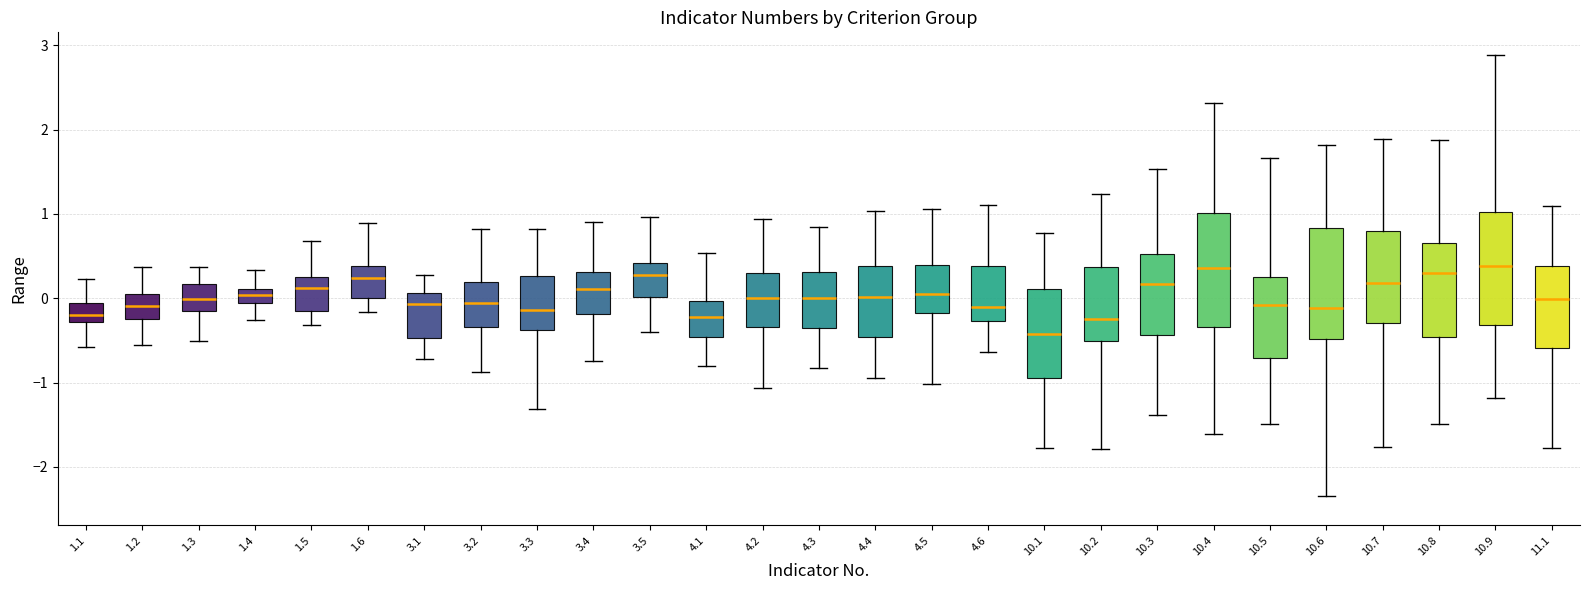

Reading left to right, transcribe this box plot: for each box, give where its median line is, the range the box spans, and where its two whiskers end, as read against the y-axis. The values are not printed on the chart, so give them approximately, as read against the axis.

1.1: median -0.2, box -0.3 to -0.1, whiskers -0.6 to 0.2
1.2: median -0.1, box -0.3 to 0.1, whiskers -0.6 to 0.4
1.3: median 0.0, box -0.1 to 0.2, whiskers -0.5 to 0.4
1.4: median 0.0, box -0.1 to 0.1, whiskers -0.3 to 0.3
1.5: median 0.1, box -0.2 to 0.2, whiskers -0.3 to 0.7
1.6: median 0.2, box 0.0 to 0.4, whiskers -0.2 to 0.9
3.1: median -0.1, box -0.5 to 0.1, whiskers -0.7 to 0.3
3.2: median -0.1, box -0.3 to 0.2, whiskers -0.9 to 0.8
3.3: median -0.1, box -0.4 to 0.3, whiskers -1.3 to 0.8
3.4: median 0.1, box -0.2 to 0.3, whiskers -0.8 to 0.9
3.5: median 0.3, box 0.0 to 0.4, whiskers -0.4 to 1.0
4.1: median -0.2, box -0.5 to 0.0, whiskers -0.8 to 0.5
4.2: median 0.0, box -0.3 to 0.3, whiskers -1.1 to 0.9
4.3: median 0.0, box -0.4 to 0.3, whiskers -0.8 to 0.8
4.4: median 0.0, box -0.5 to 0.4, whiskers -1.0 to 1.0
4.5: median 0.0, box -0.2 to 0.4, whiskers -1.0 to 1.1
4.6: median -0.1, box -0.3 to 0.4, whiskers -0.6 to 1.1
10.1: median -0.4, box -1.0 to 0.1, whiskers -1.8 to 0.8
10.2: median -0.2, box -0.5 to 0.4, whiskers -1.8 to 1.2
10.3: median 0.2, box -0.4 to 0.5, whiskers -1.4 to 1.5
10.4: median 0.4, box -0.3 to 1.0, whiskers -1.6 to 2.3
10.5: median -0.1, box -0.7 to 0.3, whiskers -1.5 to 1.7
10.6: median -0.1, box -0.5 to 0.8, whiskers -2.3 to 1.8
10.7: median 0.2, box -0.3 to 0.8, whiskers -1.8 to 1.9
10.8: median 0.3, box -0.5 to 0.7, whiskers -1.5 to 1.9
10.9: median 0.4, box -0.3 to 1.0, whiskers -1.2 to 2.9
11.1: median 0.0, box -0.6 to 0.4, whiskers -1.8 to 1.1